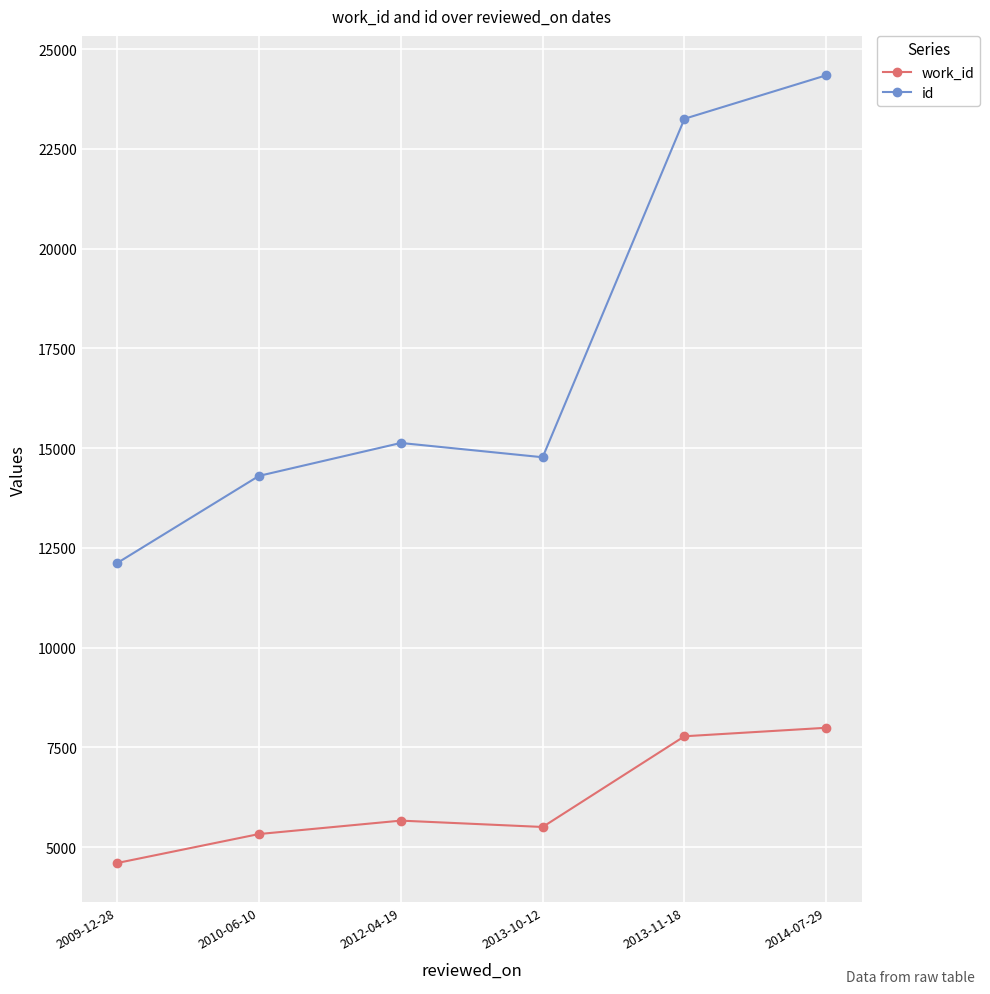

How many lines are shown in the chart?

2